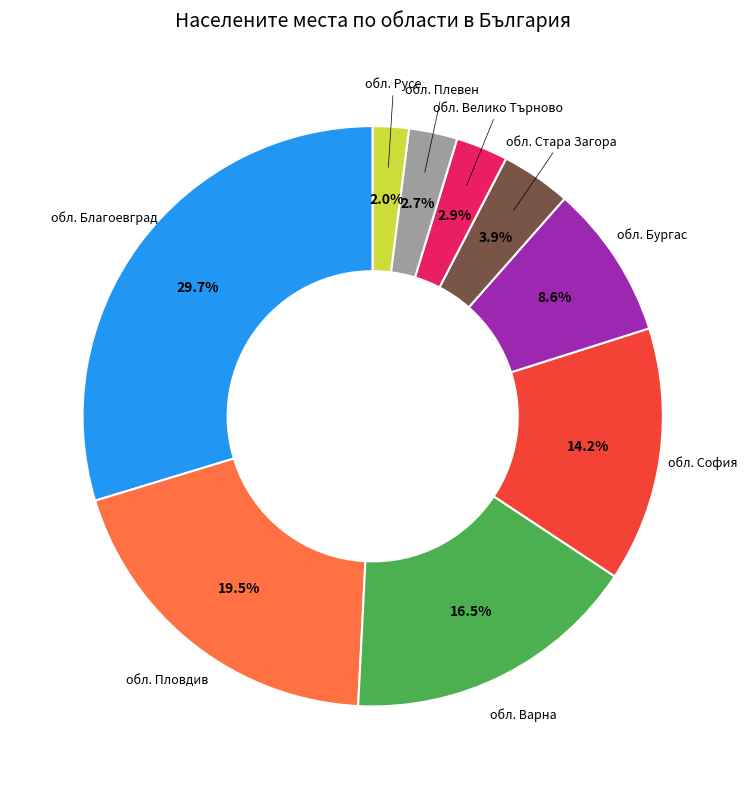

To the nearest percent, what is the difference between the largest and smallest slice percentages?

28%